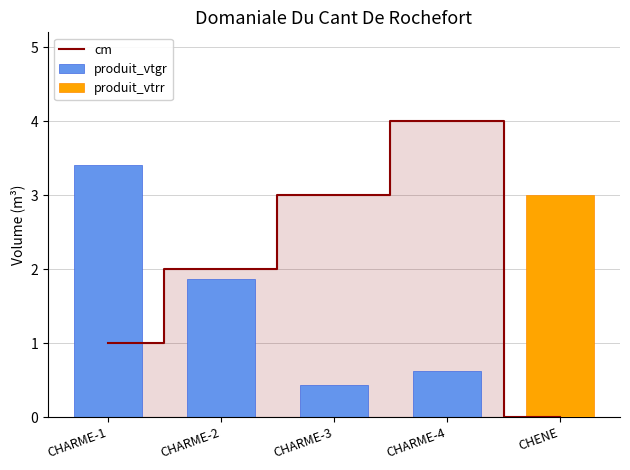

At which label does produit_vtrr reach its peak?

CHENE